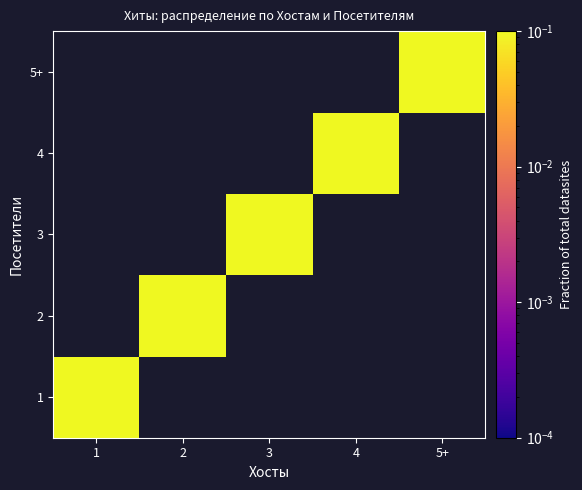

How many distinct data groups are displayed?

5